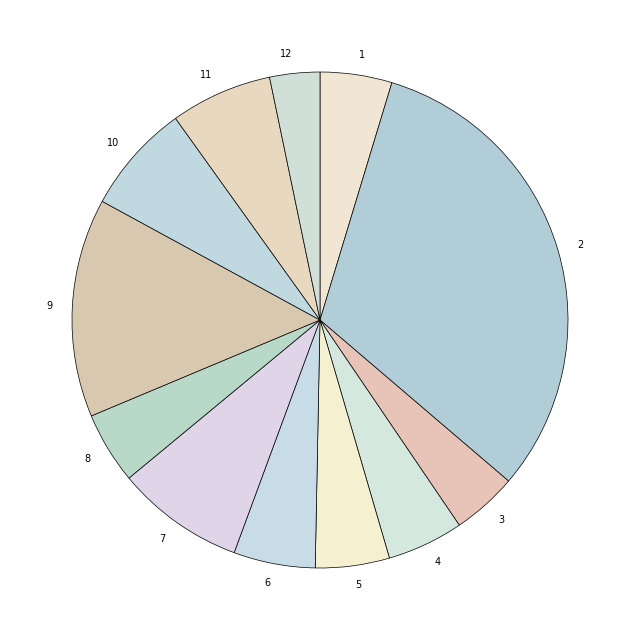

The 12 slice represents 12% of the pie. True or false?

False